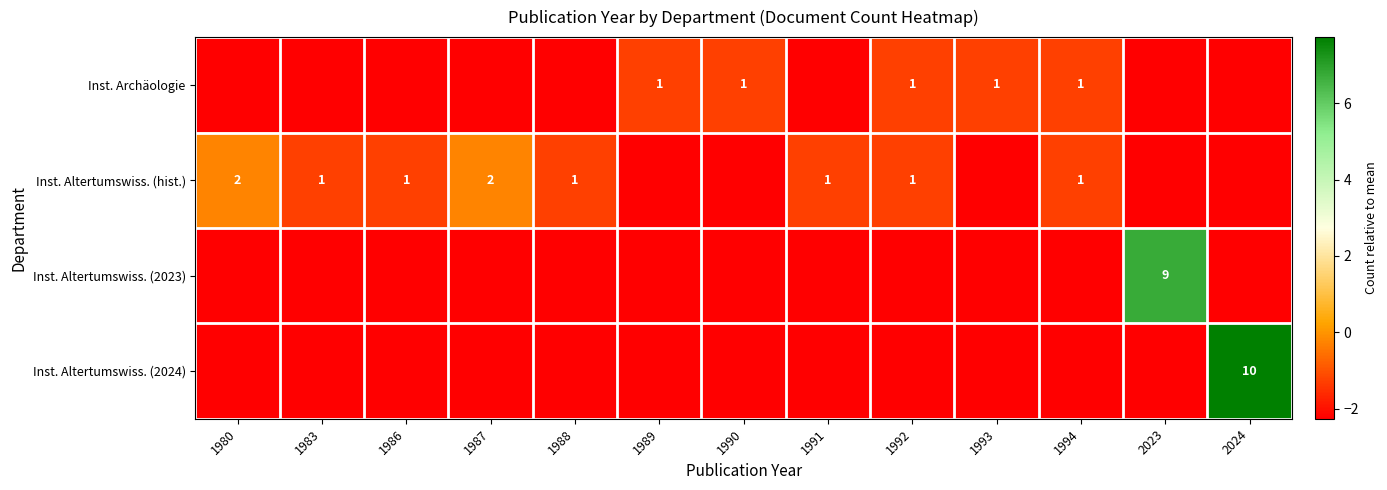

Which category has the highest value across all series?

2024